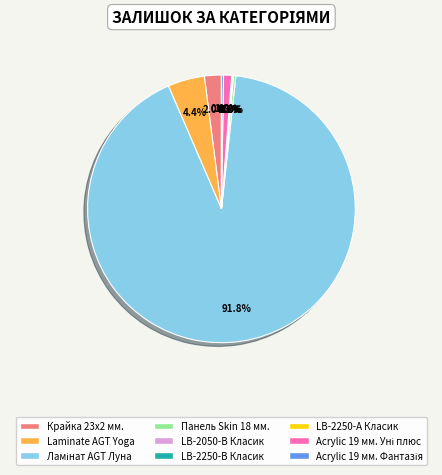

Does any single category account for the majority?

Yes